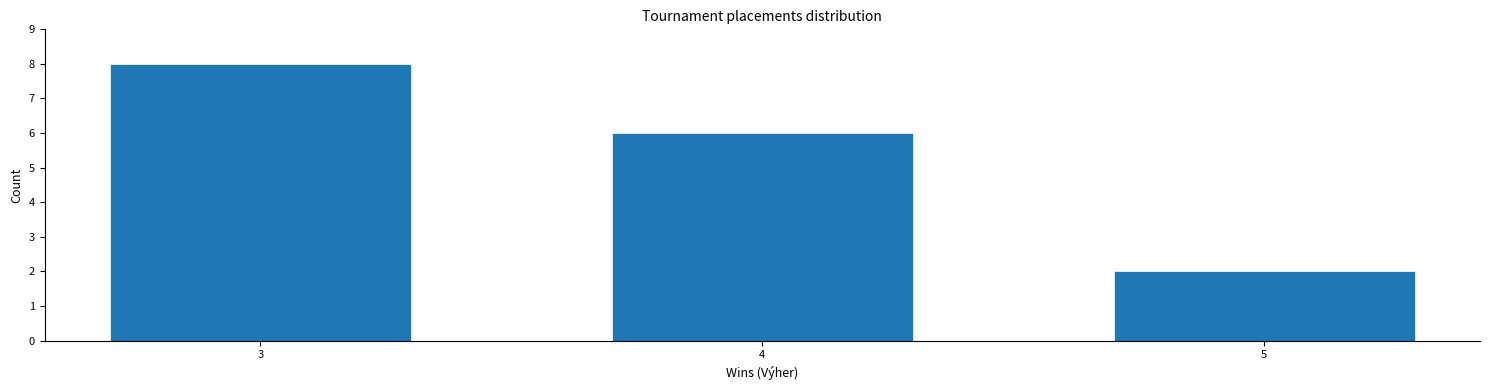

Reading right to left, extract all data points from this chart.

5=2	4=6	3=8